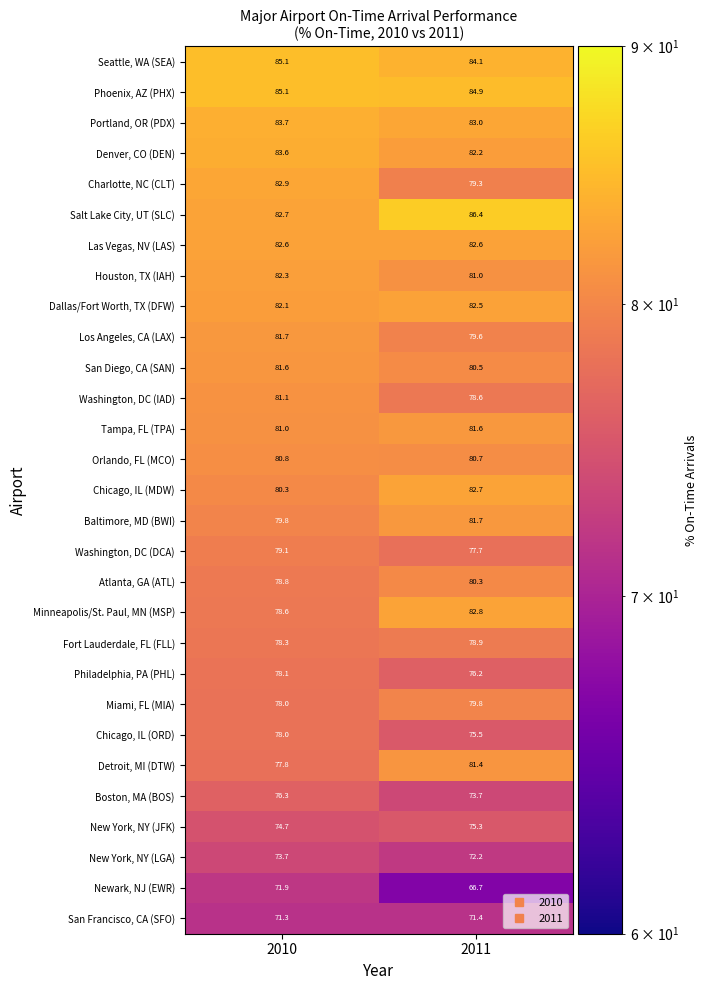

What is the difference between the maximum and minimum values in the Denver, CO (DEN) series?

1.4